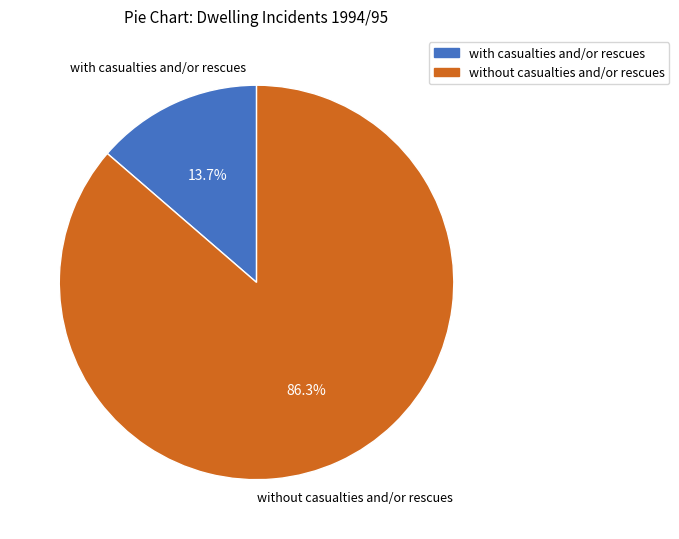

Does with casualties and/or rescues account for over 50% of the chart?

No